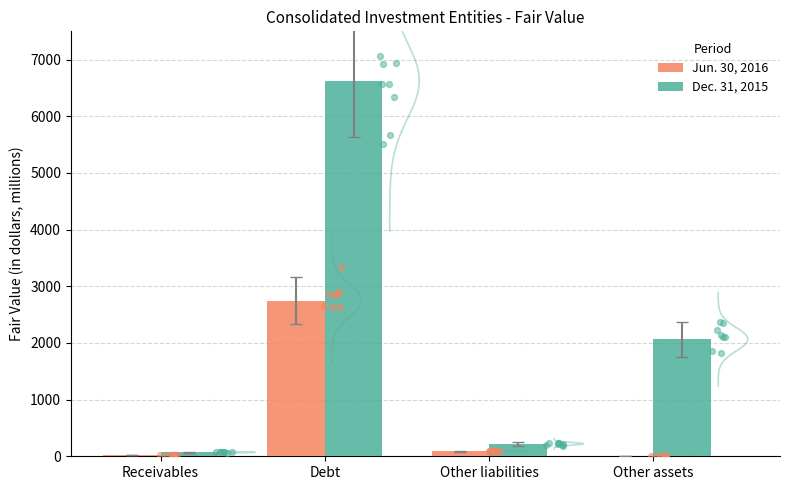

Which series has the largest total across all categories?

Dec. 31, 2015